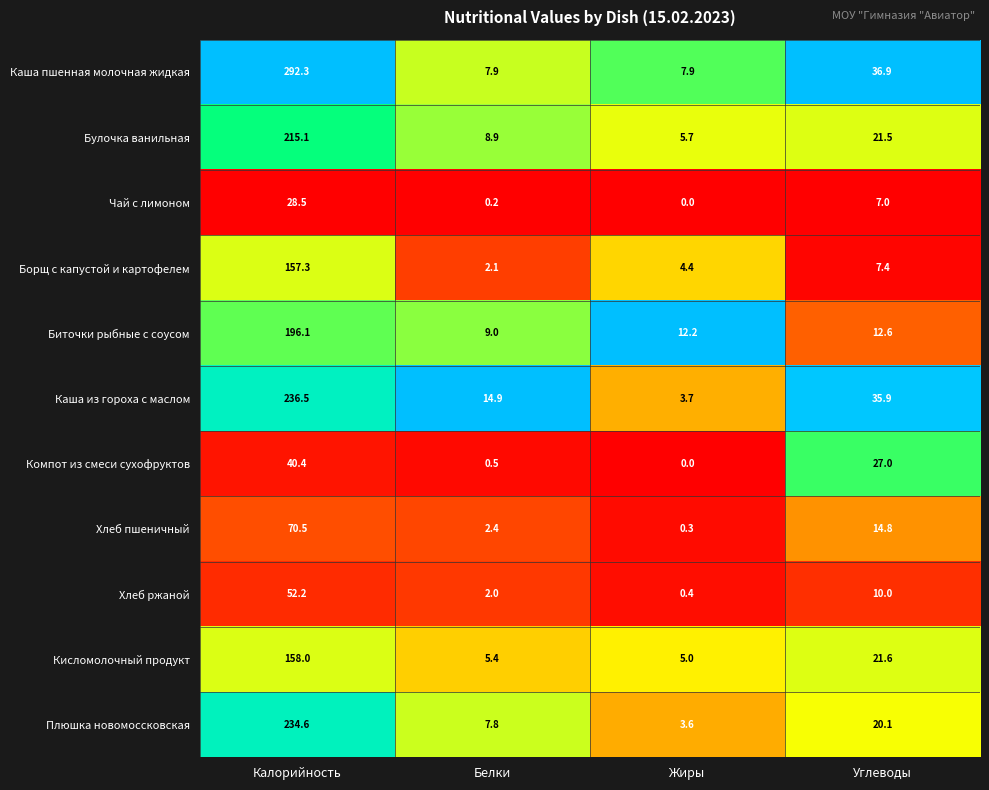

Which series has the largest total across all categories?

Каша пшенная молочная жидкая